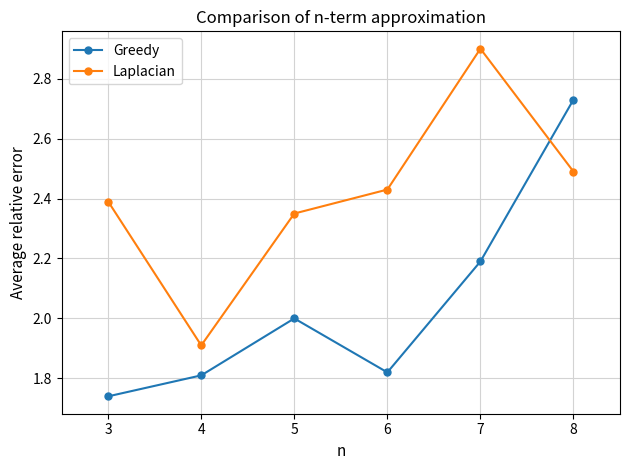

What is the highest value of the Laplacian series?

2.9